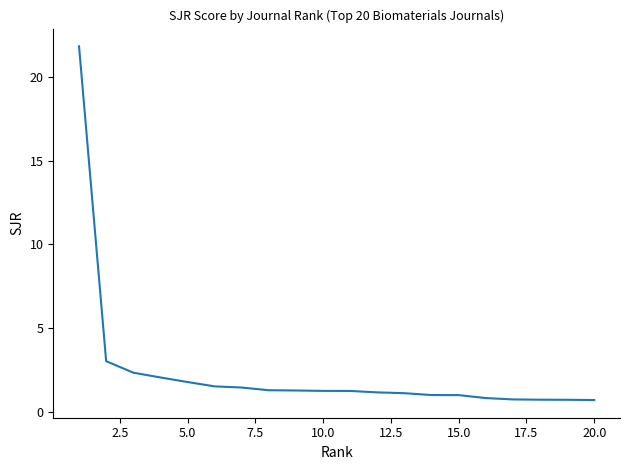

What is the difference between the second highest and minimum values?

2.3